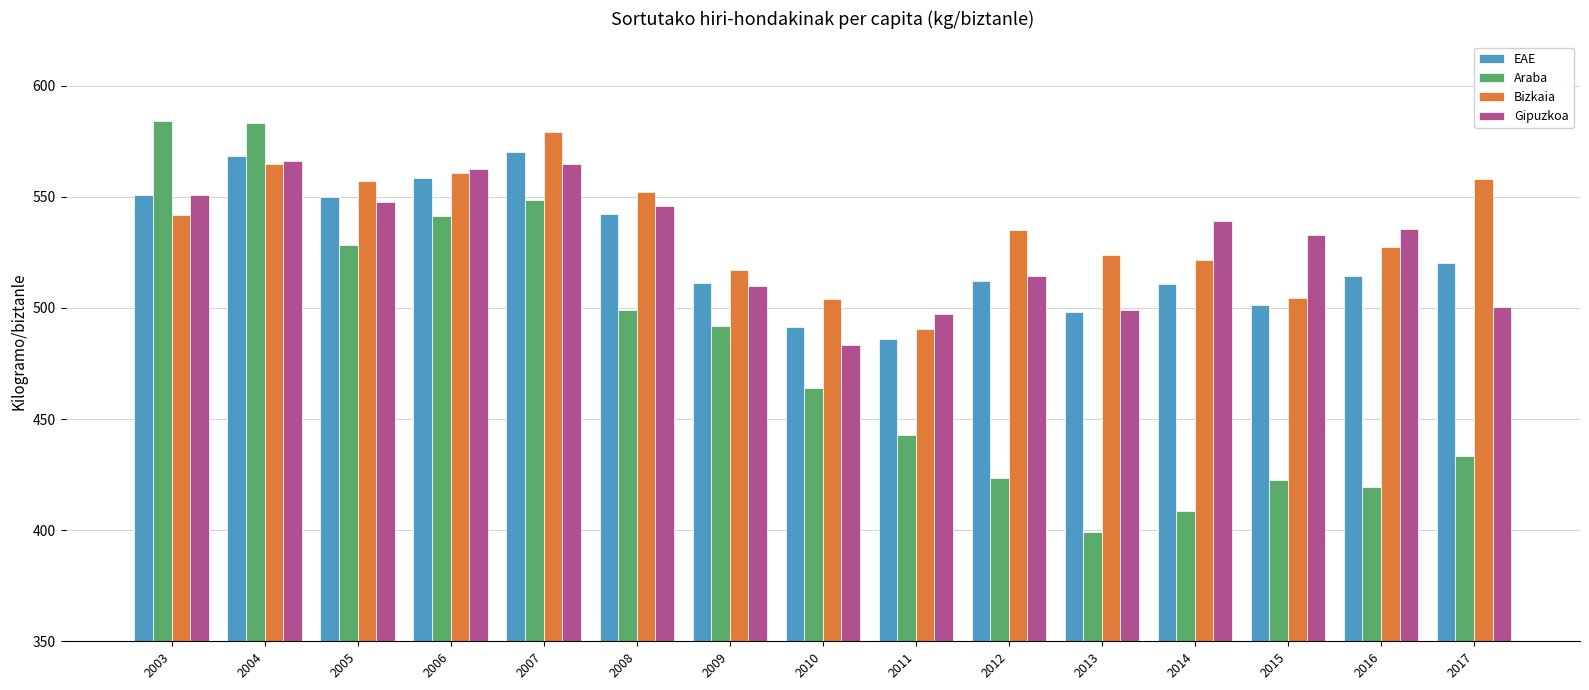

The value of Gipuzkoa at 2007 is 564.8. True or false?

True